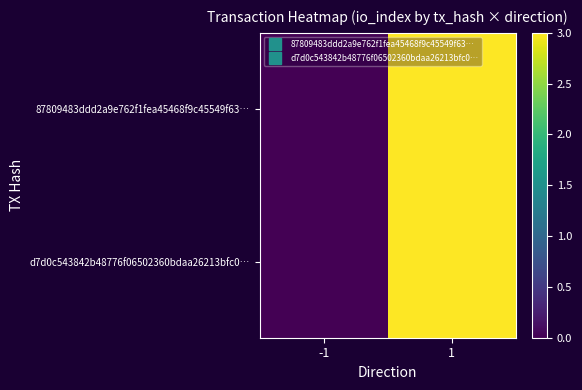

At how many categories does at least one series exceed 2?

1